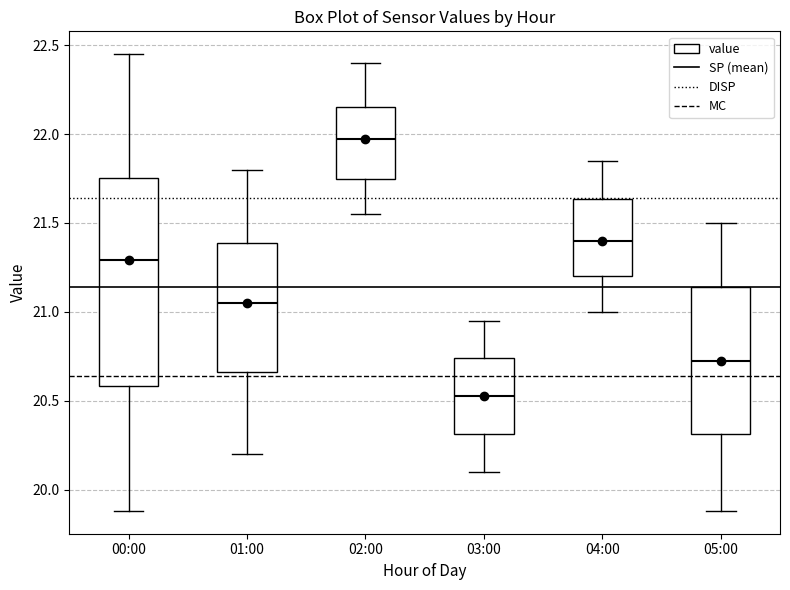

Reading left to right, read every box against the y-axis: the position of its median line, the range the box covers, and the ends of its whiskers. The values are not printed on the chart, so give them approximately, as read against the axis.

00:00: median 21.30, box 20.60 to 21.75, whiskers 19.90 to 22.45
01:00: median 21.05, box 20.65 to 21.40, whiskers 20.20 to 21.80
02:00: median 22.00, box 21.75 to 22.15, whiskers 21.55 to 22.40
03:00: median 20.55, box 20.30 to 20.75, whiskers 20.10 to 20.95
04:00: median 21.40, box 21.20 to 21.65, whiskers 21.00 to 21.85
05:00: median 20.75, box 20.30 to 21.15, whiskers 19.90 to 21.50